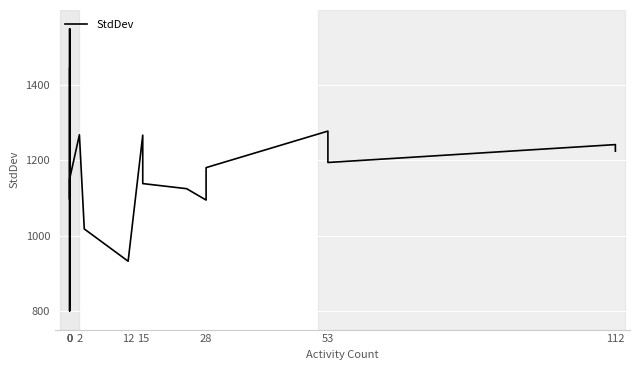

What is the change in value from 16 to 17?

-17.4